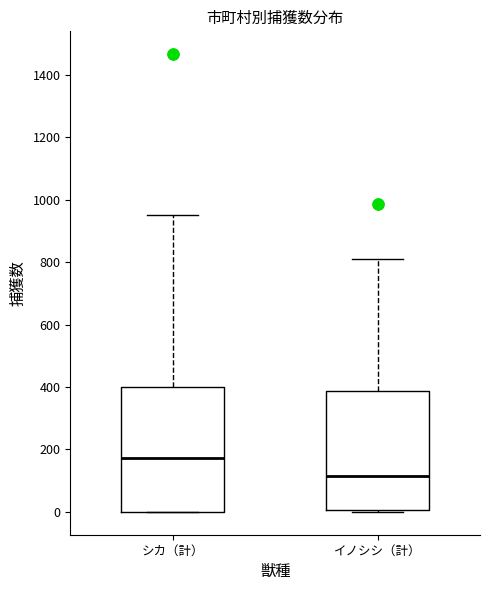

Where is the lower edge of the box for イノシシ（計） on the y-axis? The values are not printed on the chart, so give them approximately, as read against the axis.

0